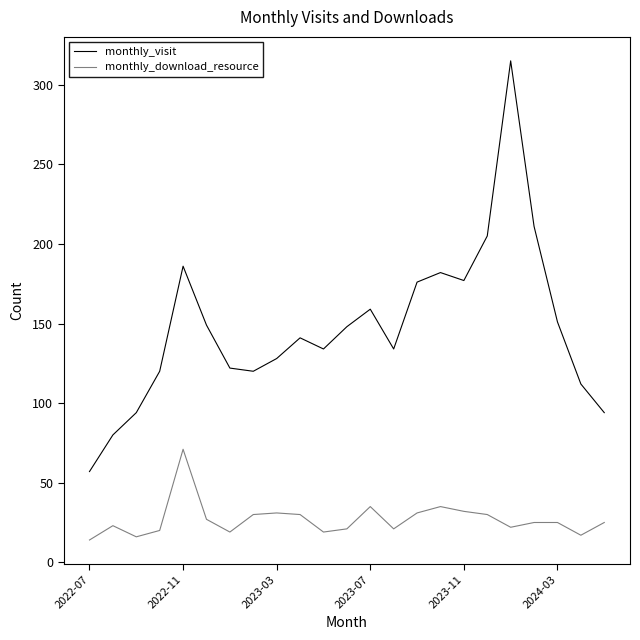

What is the average value of the monthly_visit series?

148